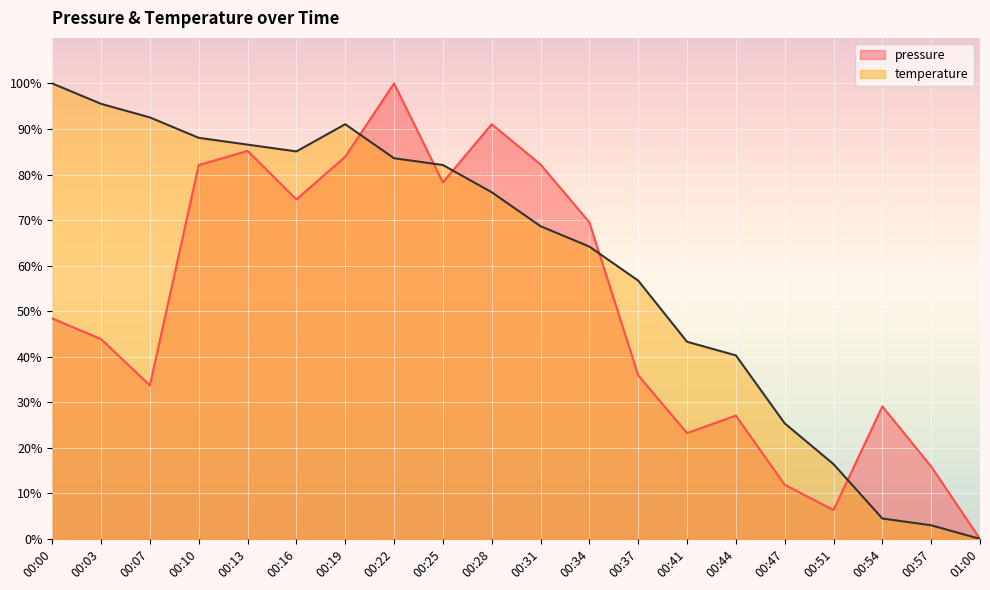

What is the value of the temperature point at the 12th from the left?

64.2